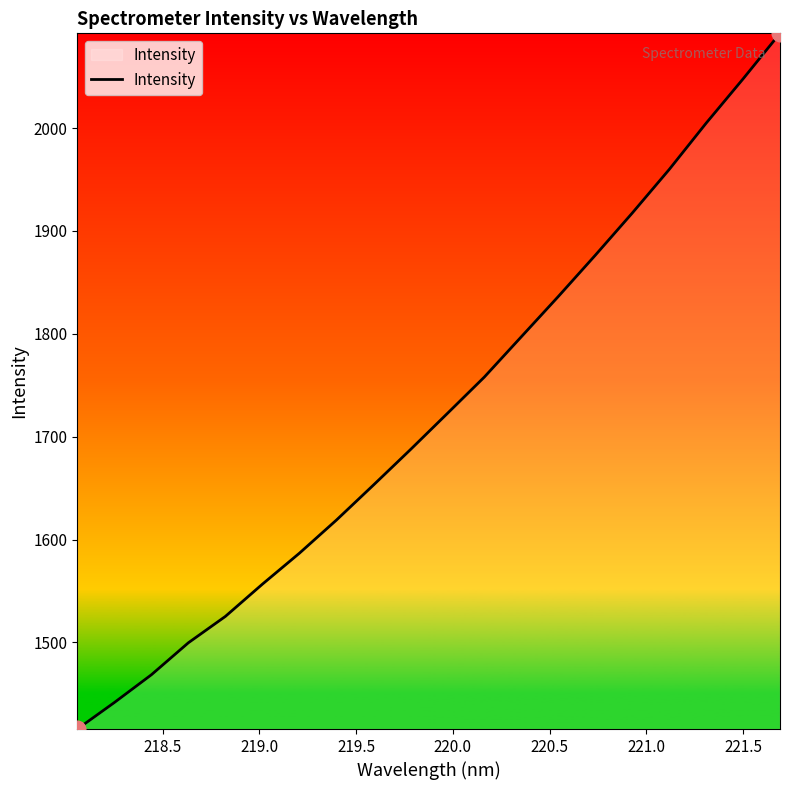

How many values exceed 1722?

10